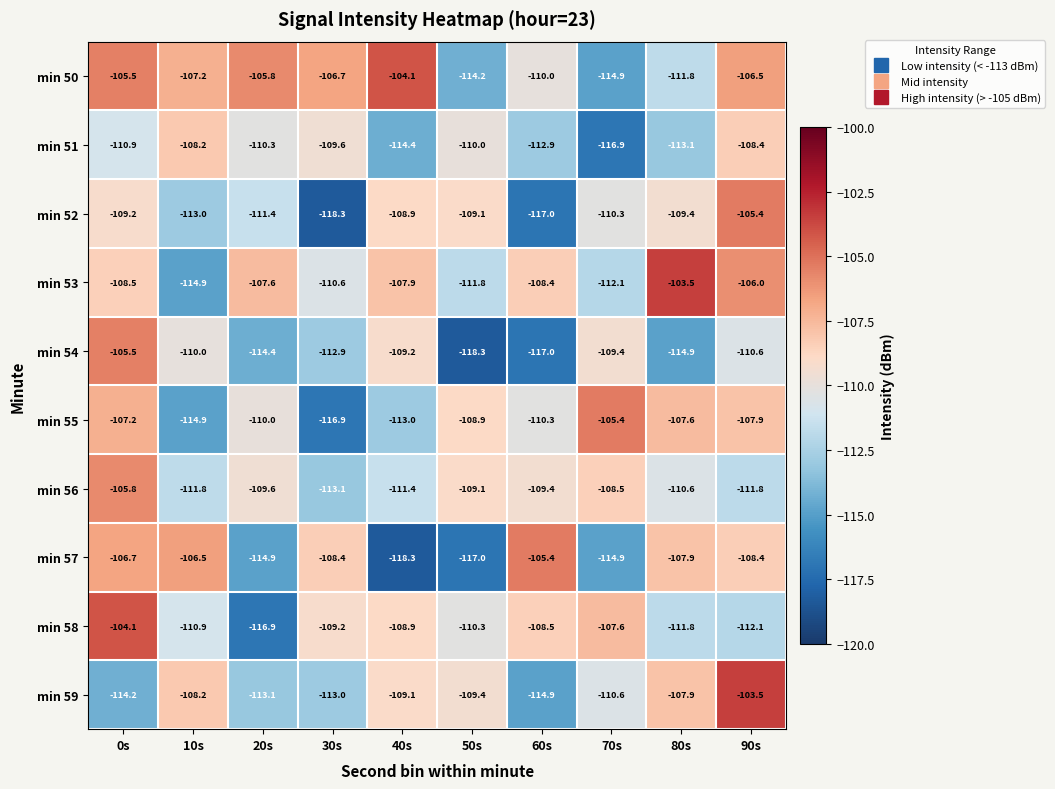

How many series are shown in this chart?

10